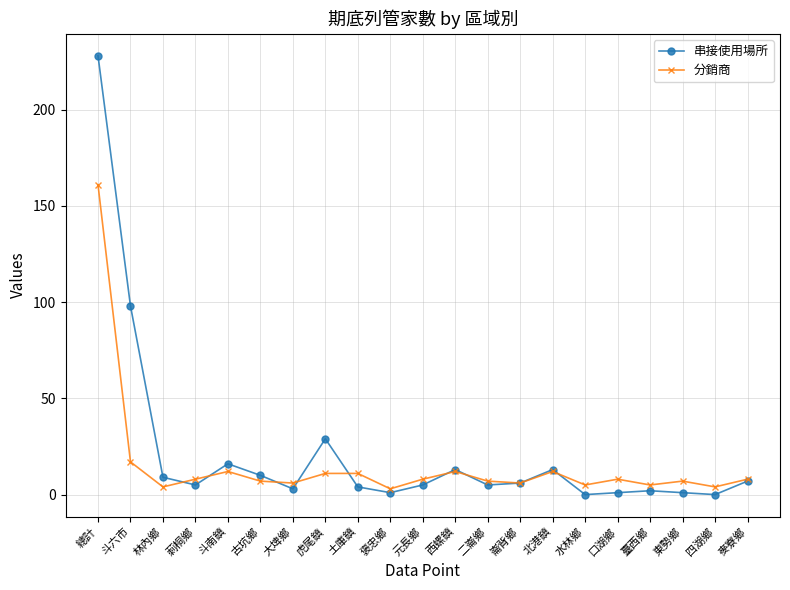

Which label corresponds to the largest value in the chart?

總計